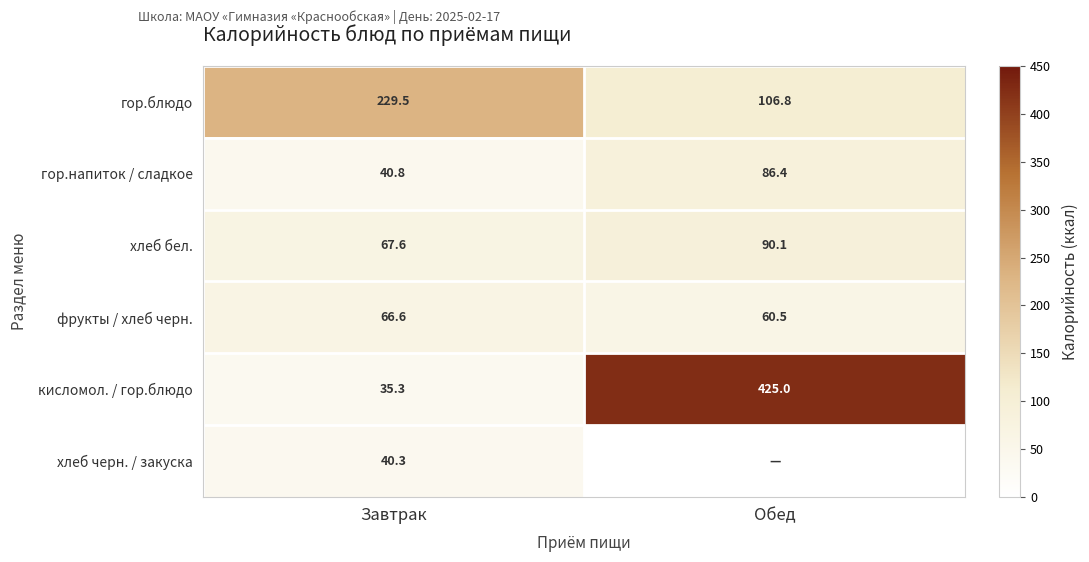

At which category is the sum across all series the highest?

Обед